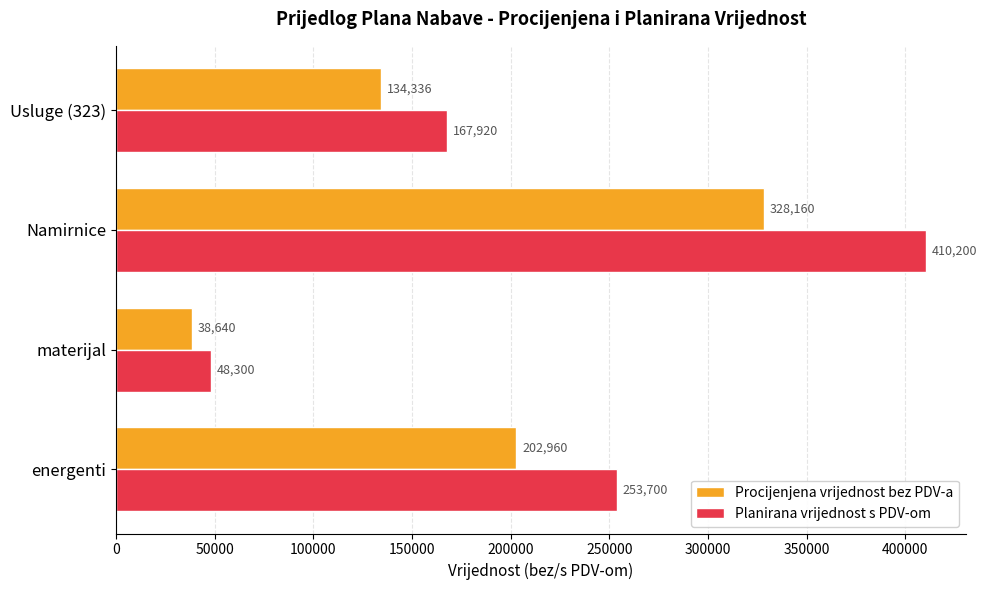

What is the difference between the maximum and second lowest values in the Procijenjena vrijednost bez PDV-a series?

193824